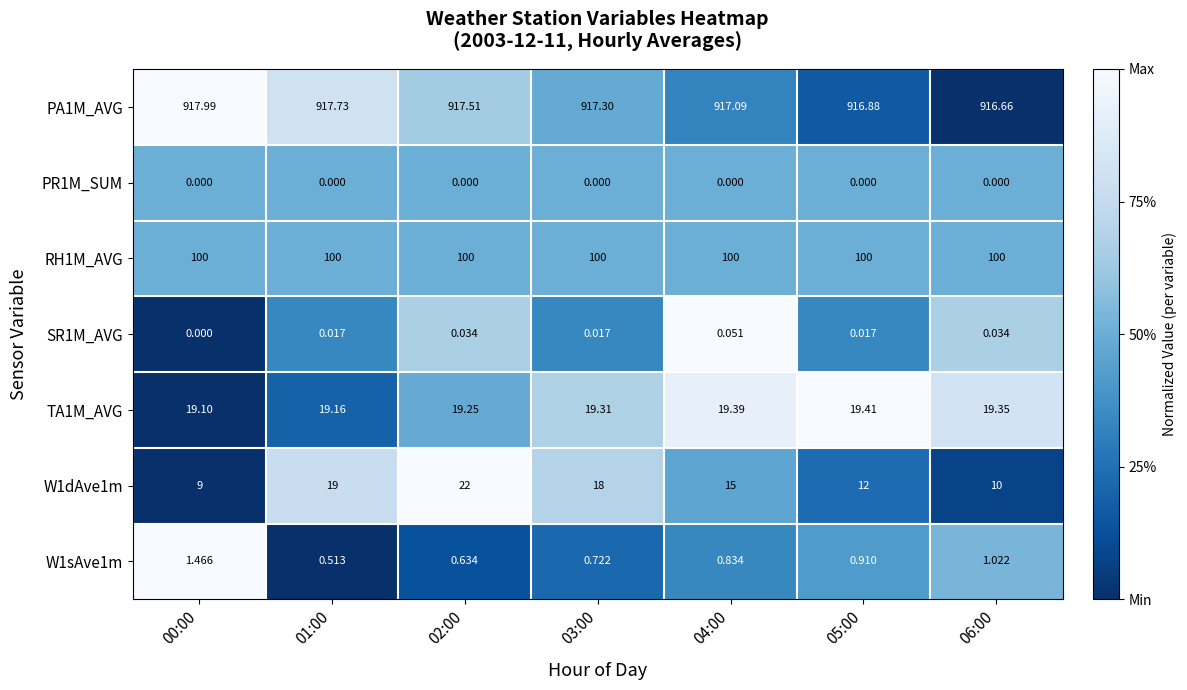

How many data points does each series have?

7